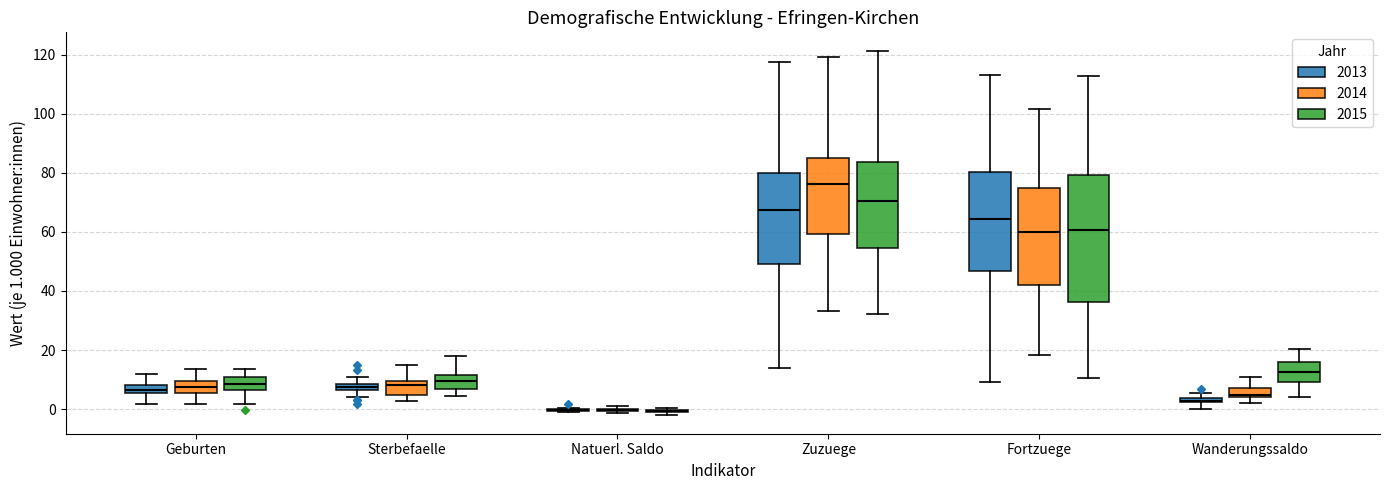

Which box is the tallest, from its lower edge to its upper edge?

Fortzuege (2015)